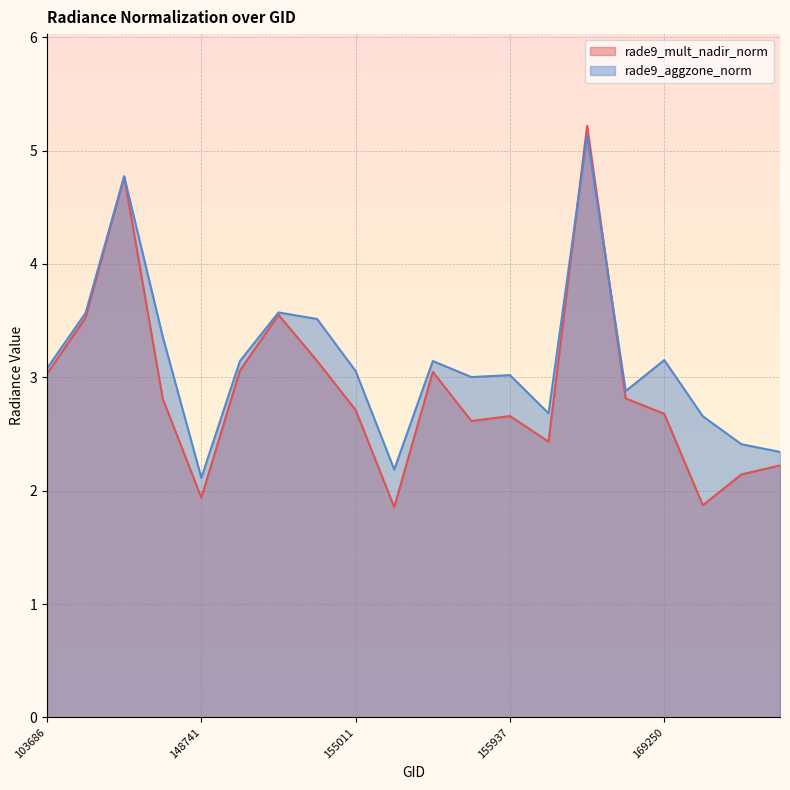

List the series in order of their overall mean, highest first.

rade9_aggzone_norm, rade9_mult_nadir_norm